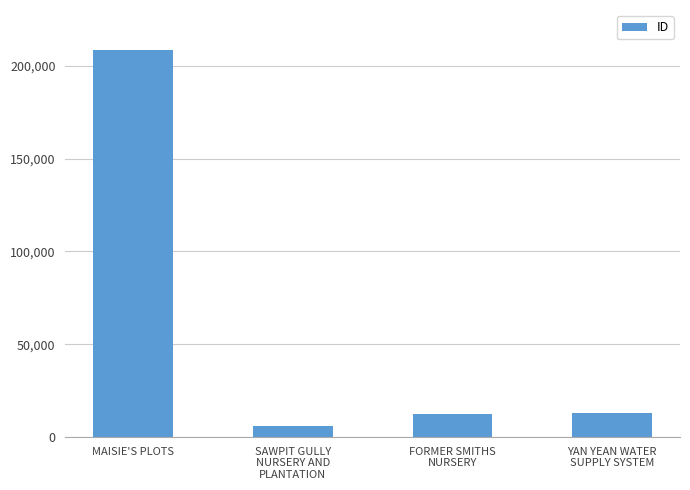

What is the sum of the values at MAISIE'S PLOTS and YAN YEAN WATER
SUPPLY SYSTEM?

221462